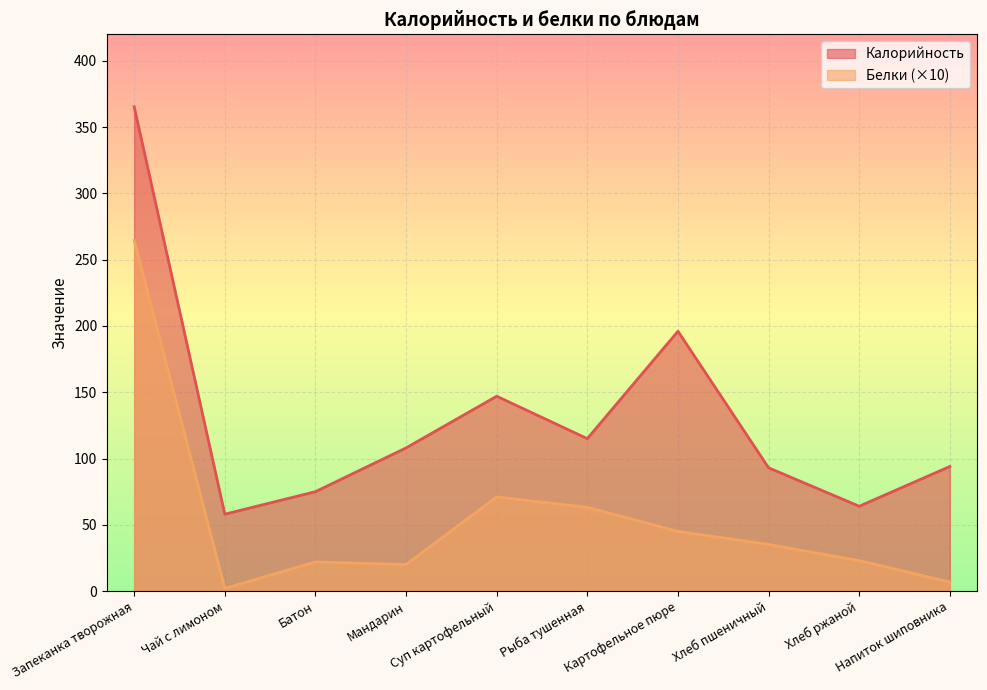

What is the maximum value for Калорийность?

365.4